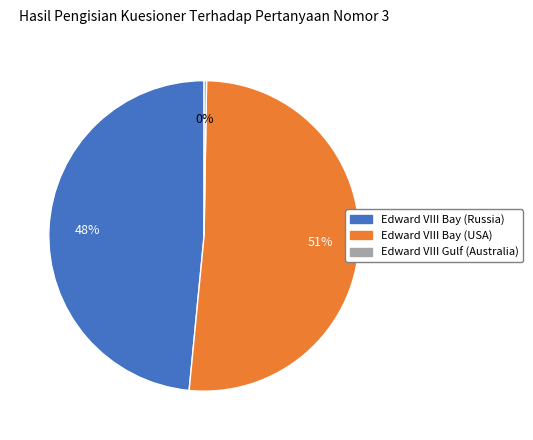

True or false: Edward VIII Bay (Russia) accounts for 48% of the total.

True